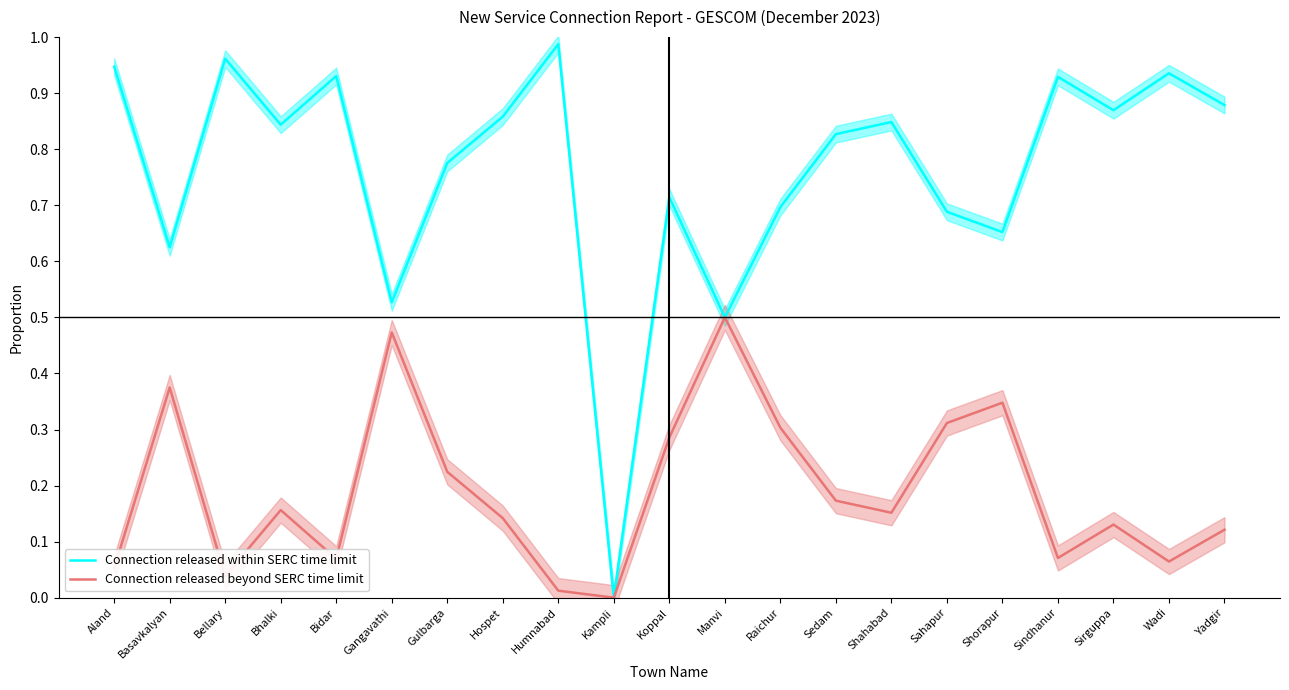

At Wadi, list the series in order from largest to smallest.

Connection released within SERC time limit, Connection released beyond SERC time limit